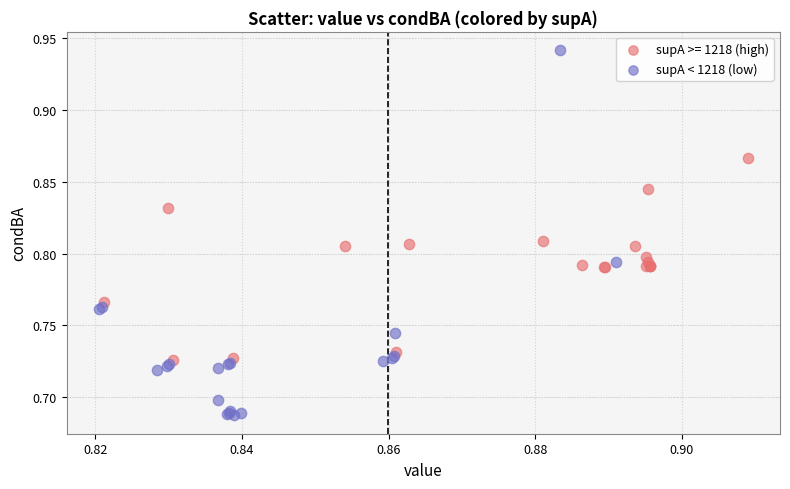

Which series reaches the maximum Y coordinate?

supA < 1218 (low)